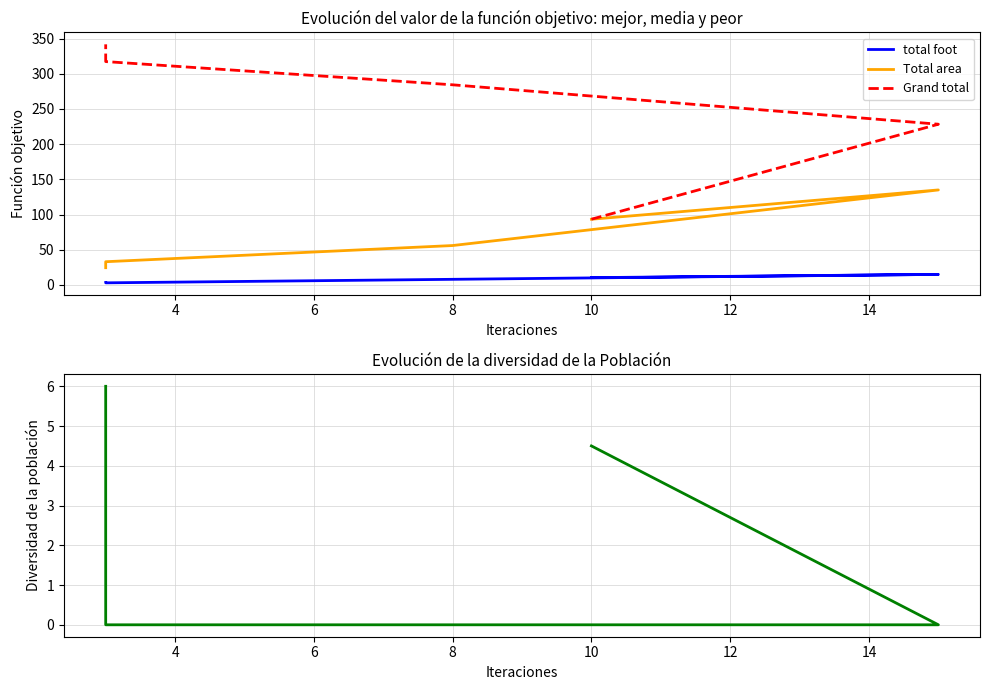

True or false: total foot has a value of 2.0 at 10.

False